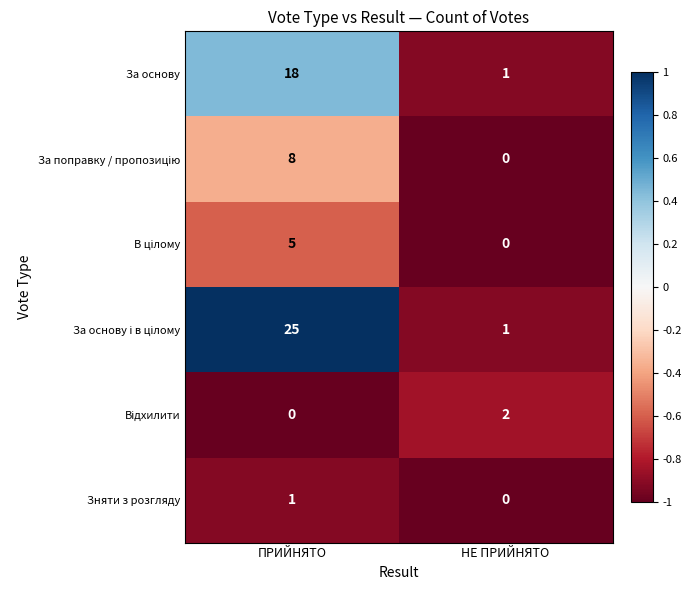

At which category does the chart reach its peak across all series?

ПРИЙНЯТО